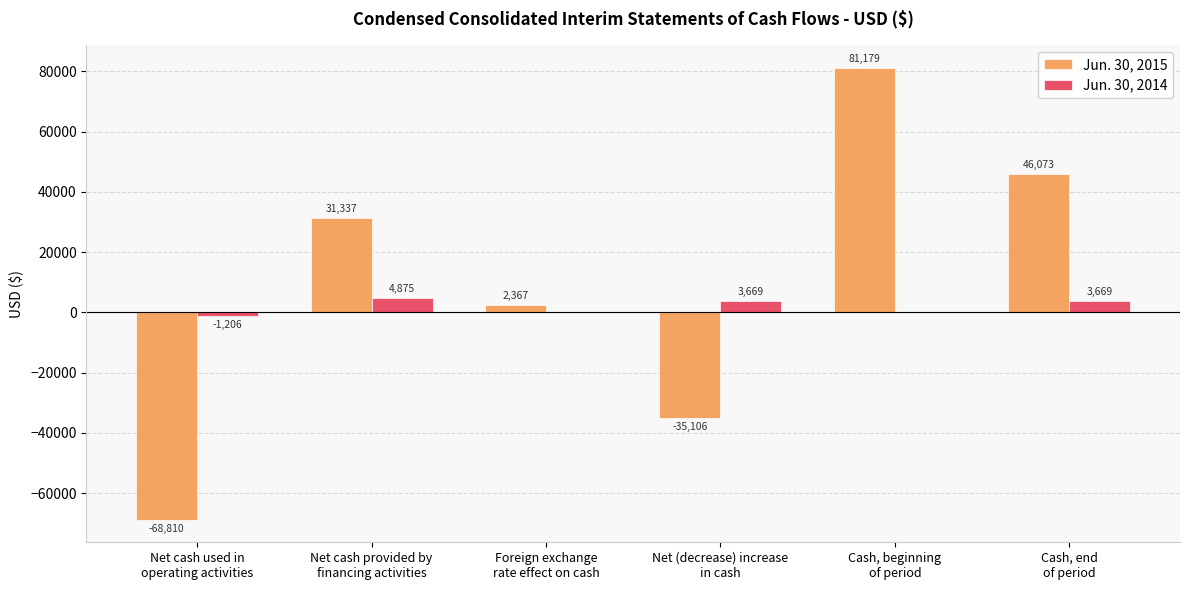

Count the number of data series in this chart.

2